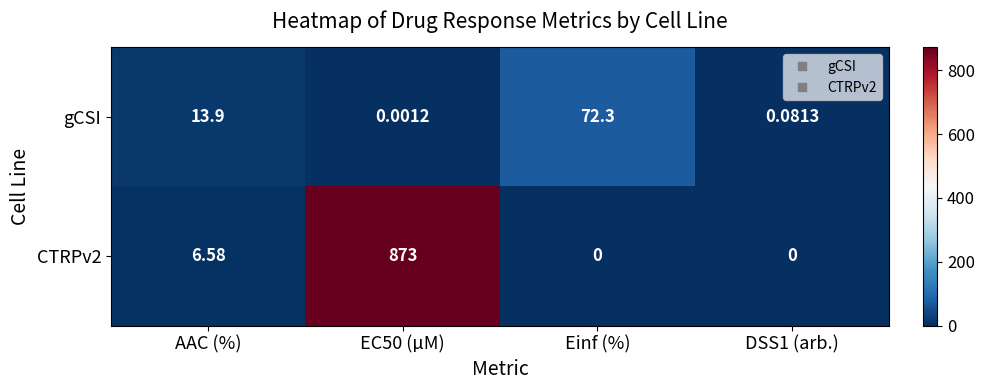

Between Einf (%) and DSS1 (arb.), which series saw the biggest shift?

gCSI